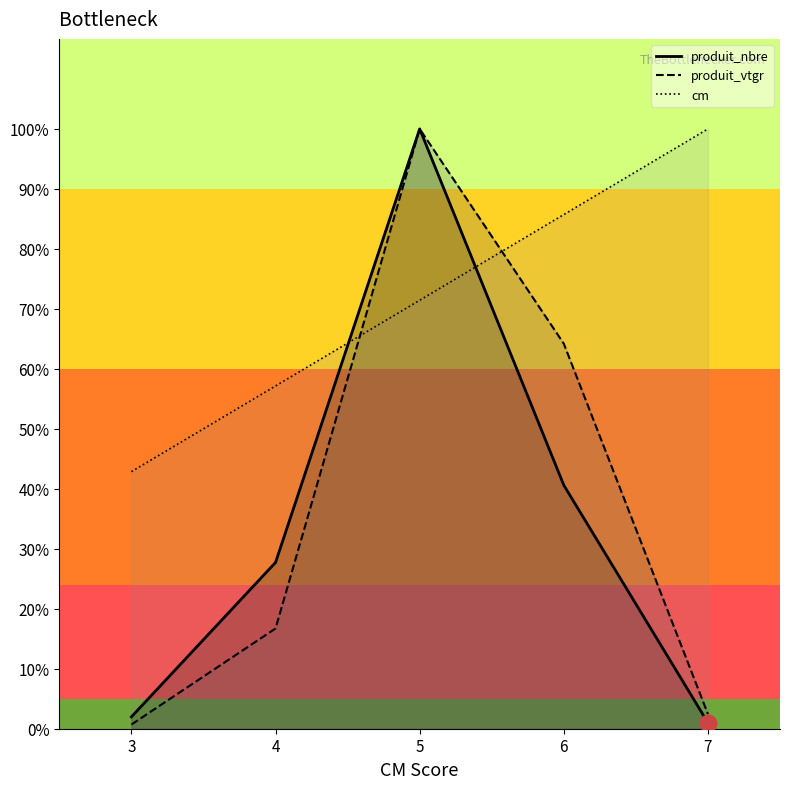

What is the sum of all produit_vtgr values?

184.0